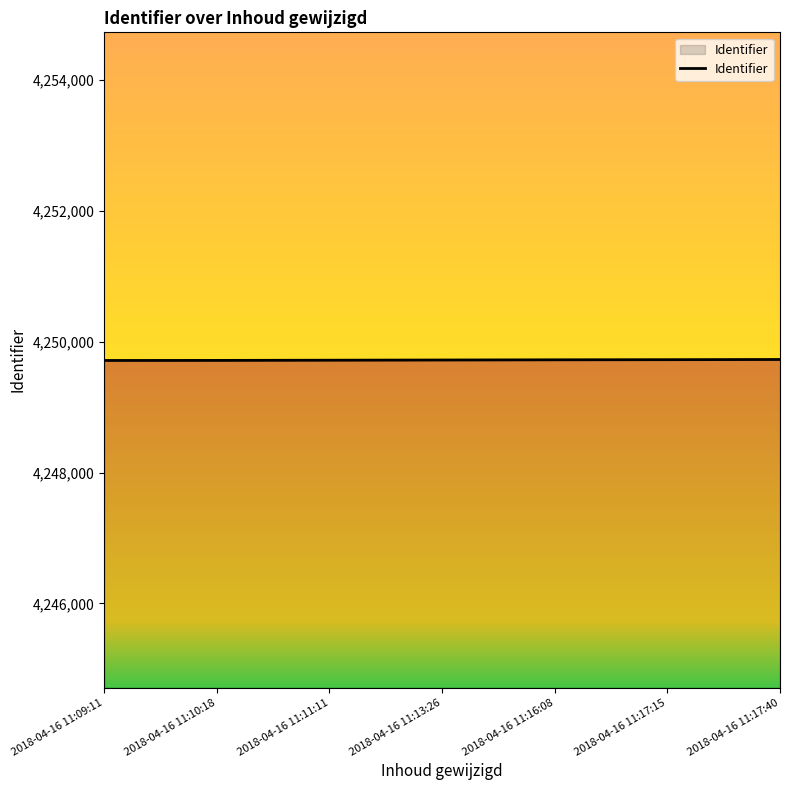

What is the maximum value shown in the chart?

4249728